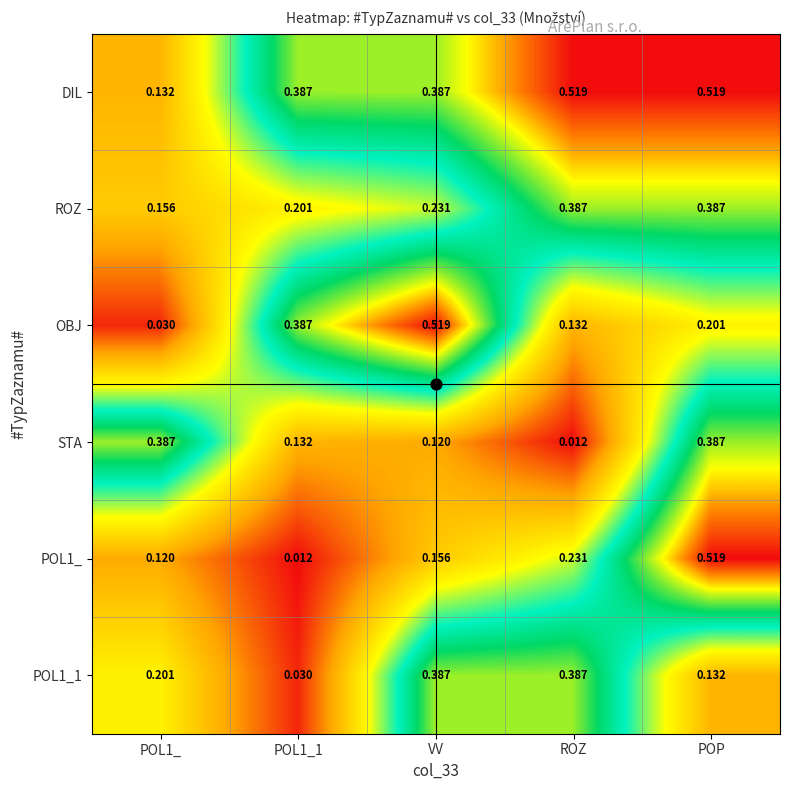

Which series changed the most between VV and ROZ?

OBJ